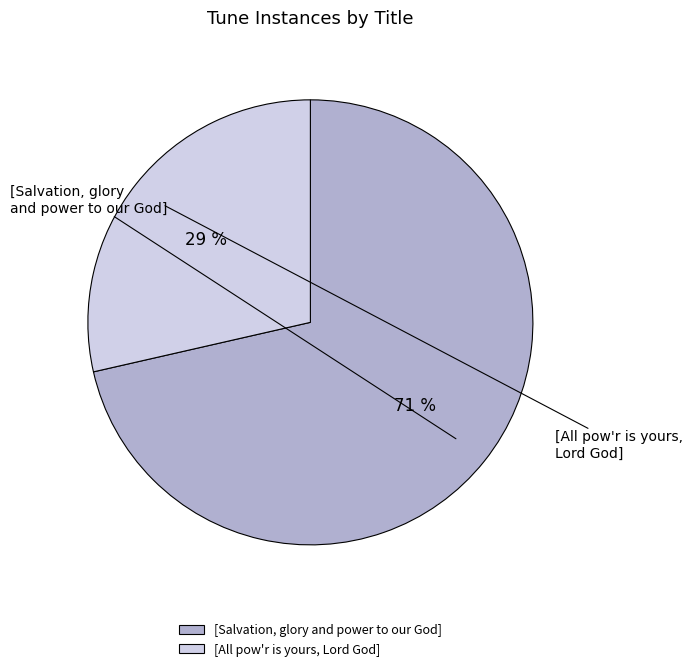

Which category has the smallest portion of the pie?

[All pow'r is yours, Lord God]